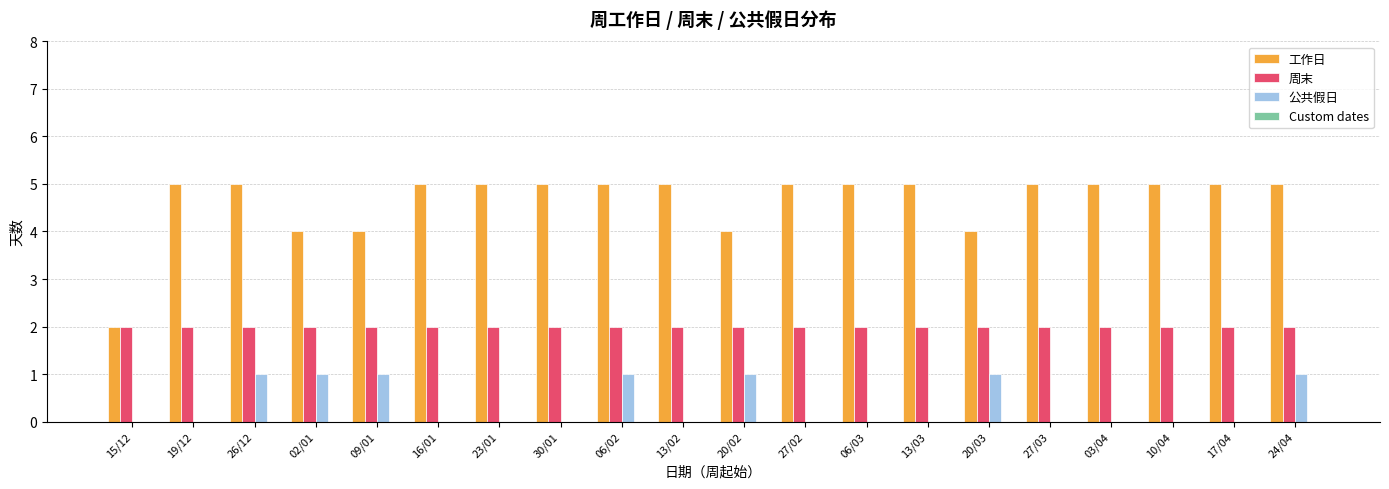

Which series has the largest range (max minus min)?

工作日